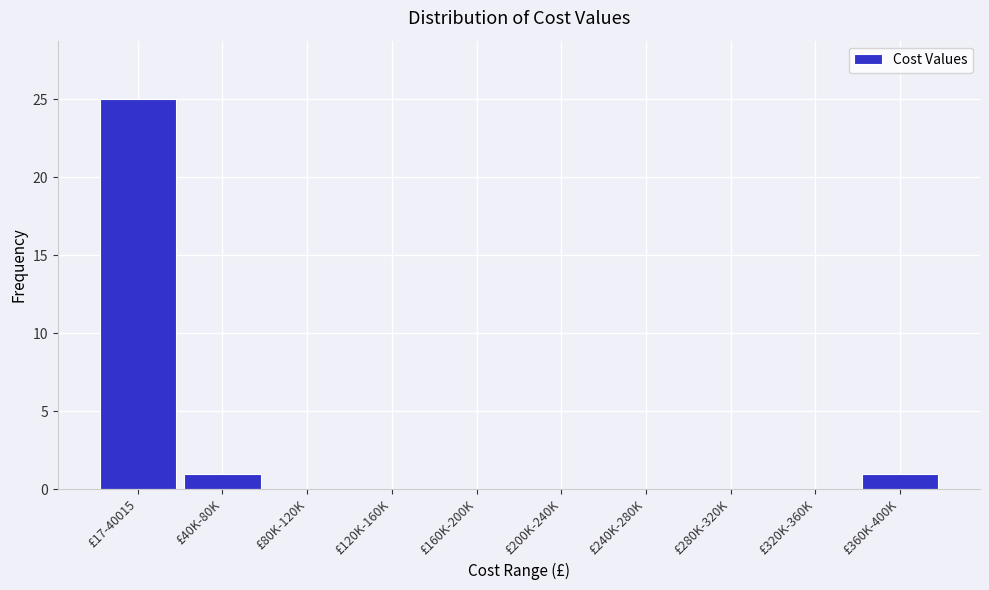

Reading right to left, transcribe all the data shown in this chart.

£360K-400K=1	£320K-360K=0	£280K-320K=0	£240K-280K=0	£200K-240K=0	£160K-200K=0	£120K-160K=0	£80K-120K=0	£40K-80K=1	£17-40015=25